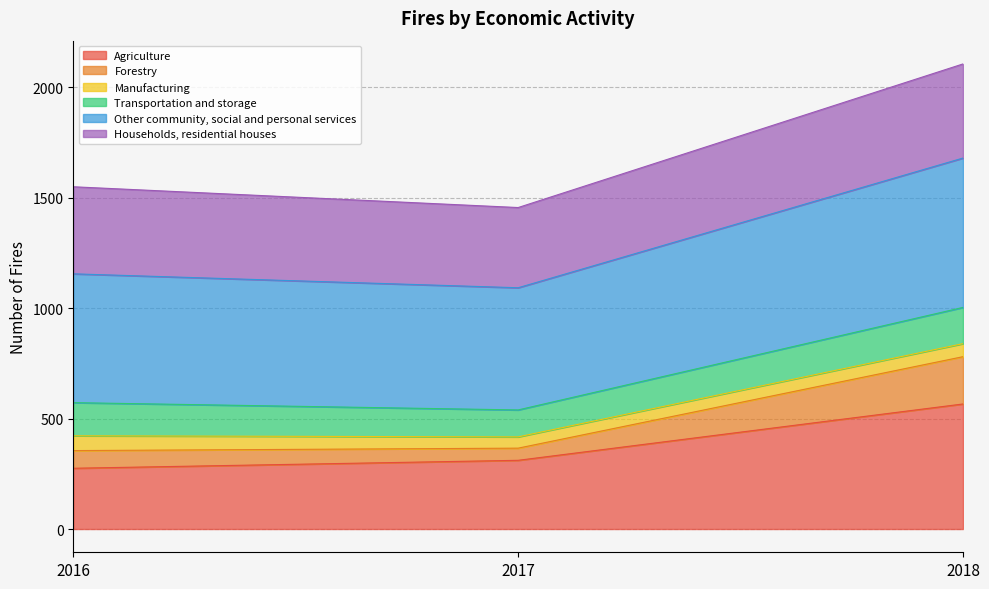

What is the greatest value displayed?

2105